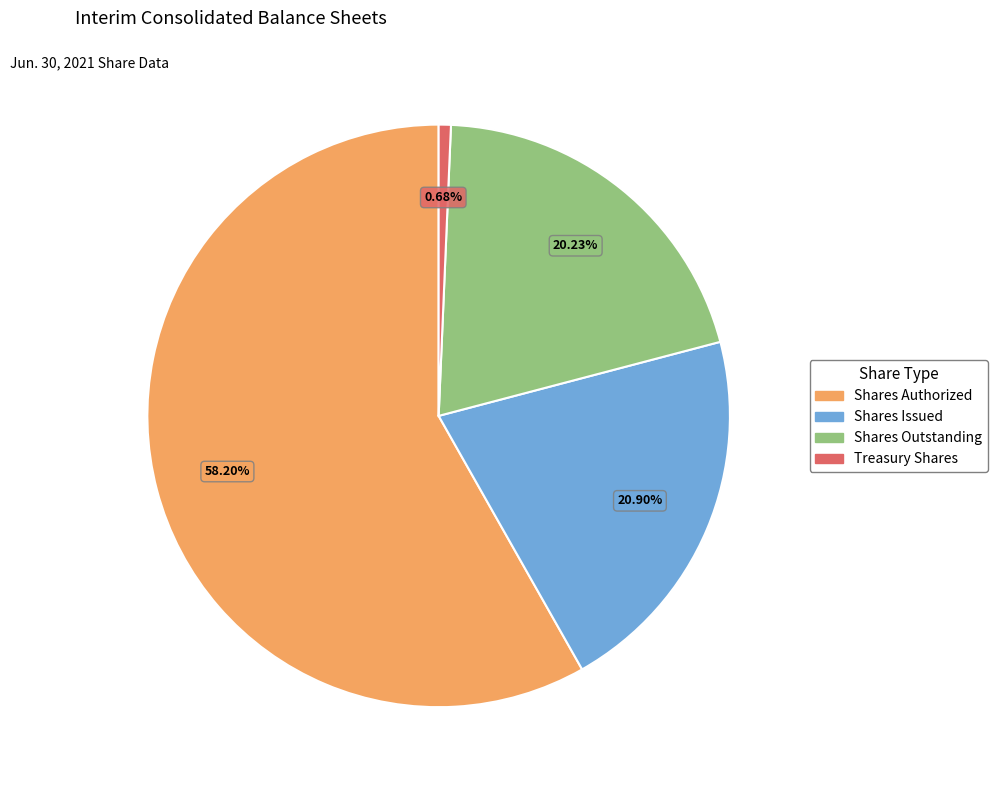

Does any single category account for the majority?

Yes